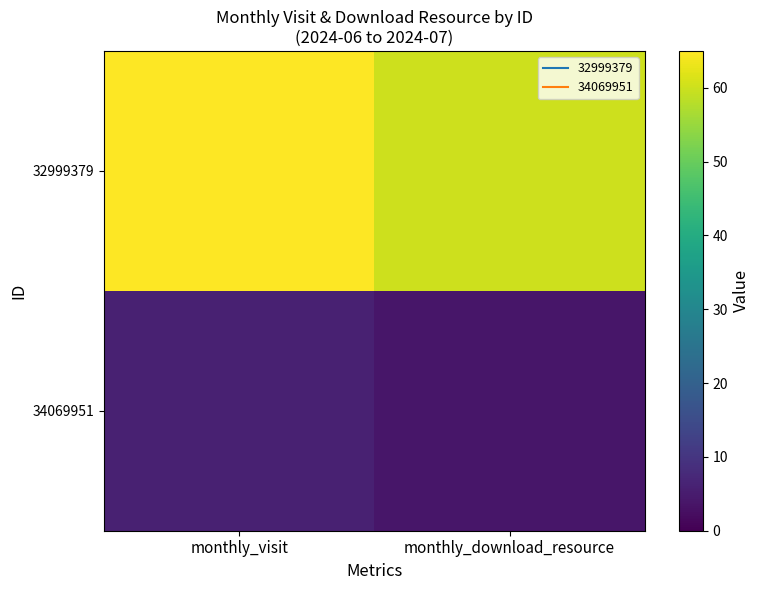

Reading left to right, what are all the values shown in this chart?

32999379: monthly_visit=65	monthly_download_resource=60
34069951: monthly_visit=6	monthly_download_resource=4